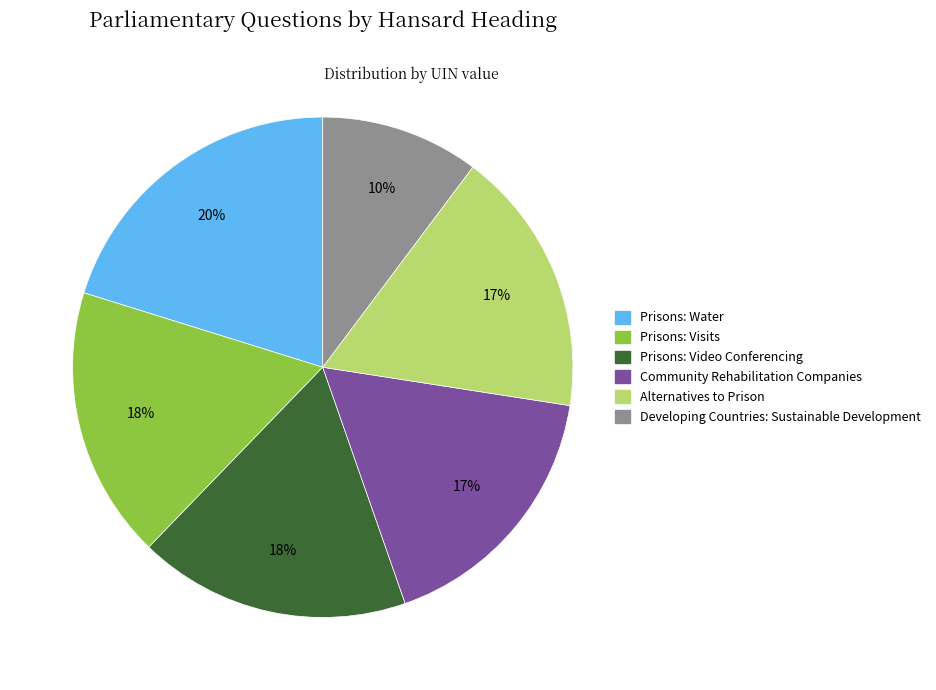

To the nearest percent, what is the combined percentage of Prisons: Water and Prisons: Visits?

38%